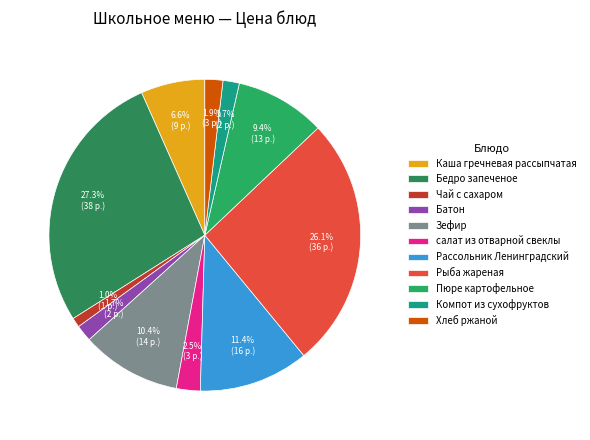

Is there a majority slice in this chart?

No